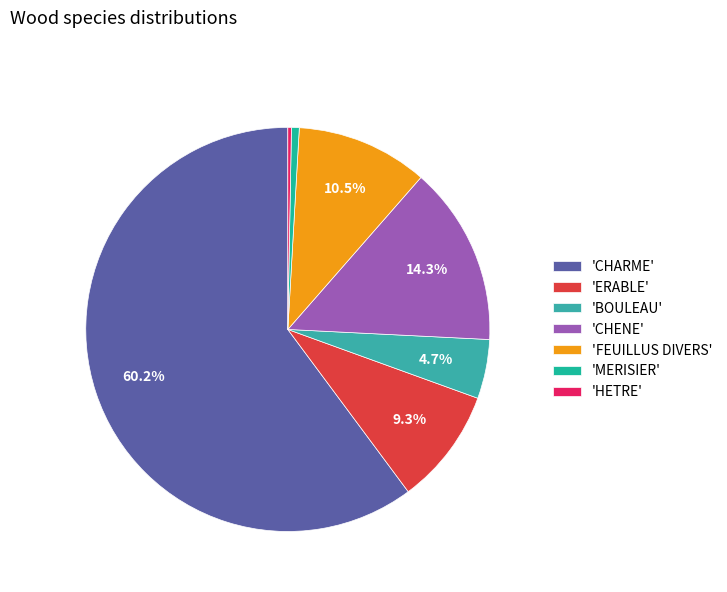

How many segments does this pie chart have?

7